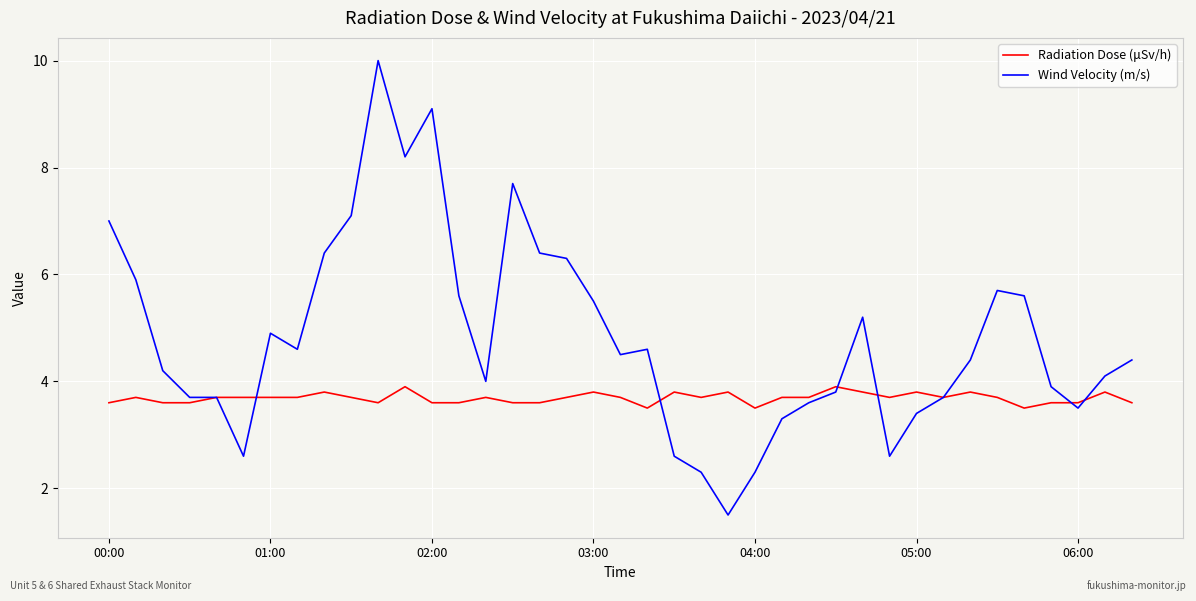

How many lines are shown in the chart?

2